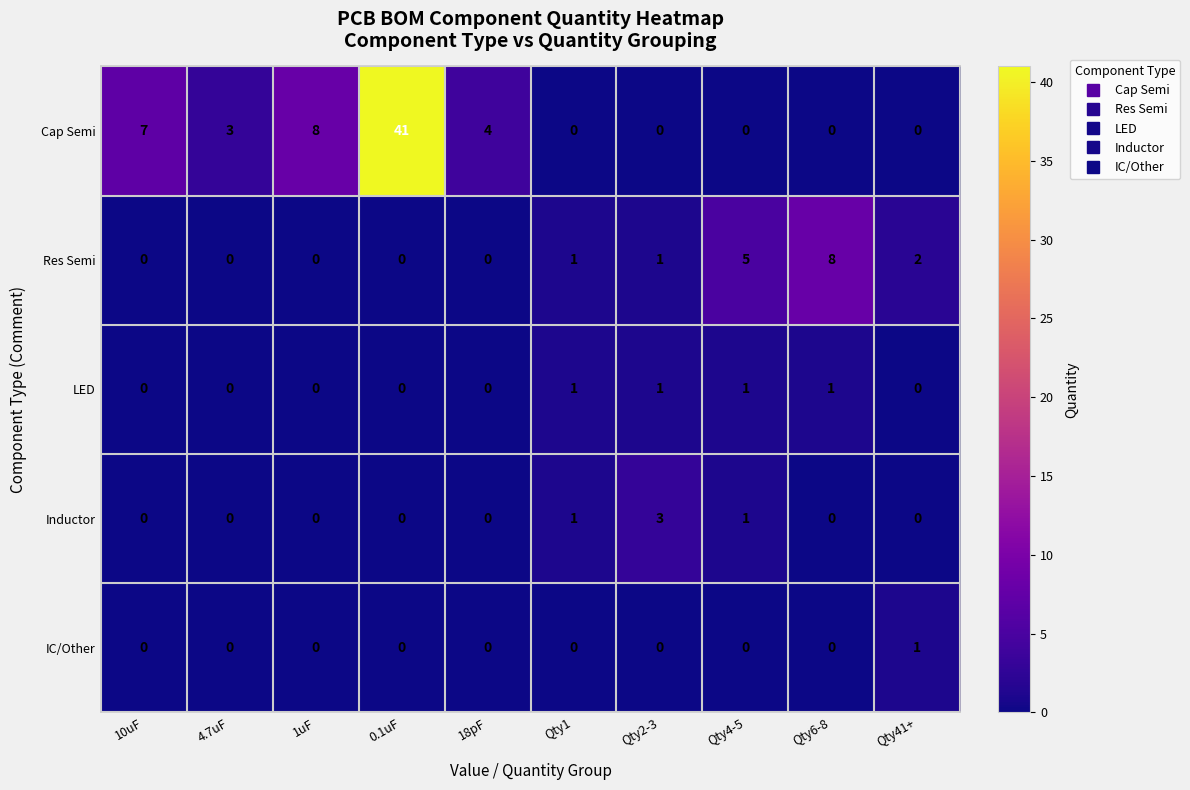

Which series has the largest total across all categories?

Cap Semi